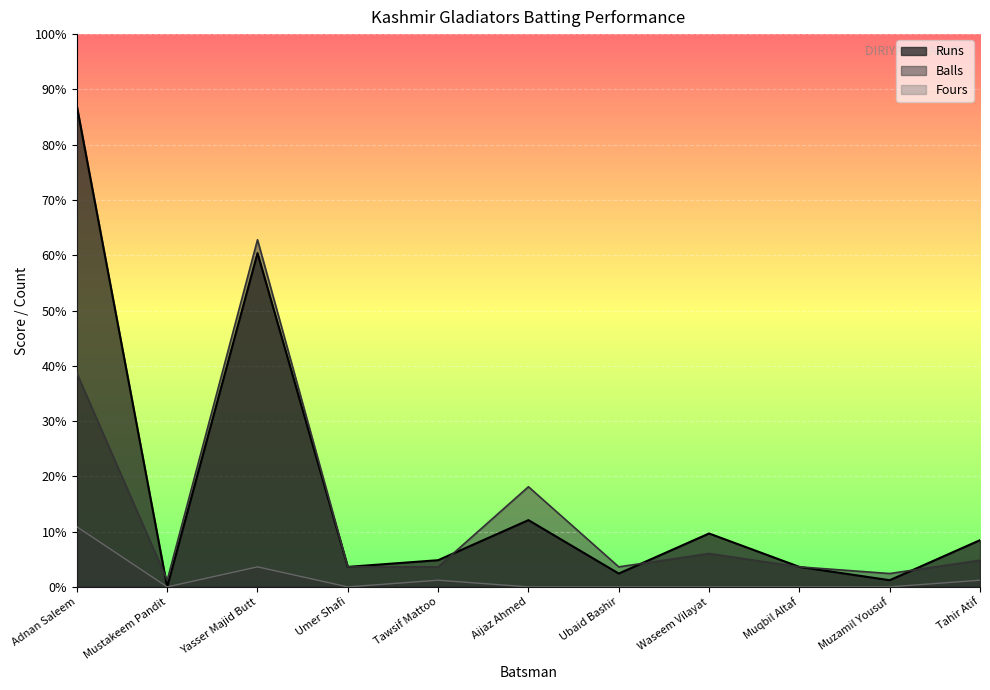

The Balls series shows 52 at Yasser Majid Butt. True or false?

True